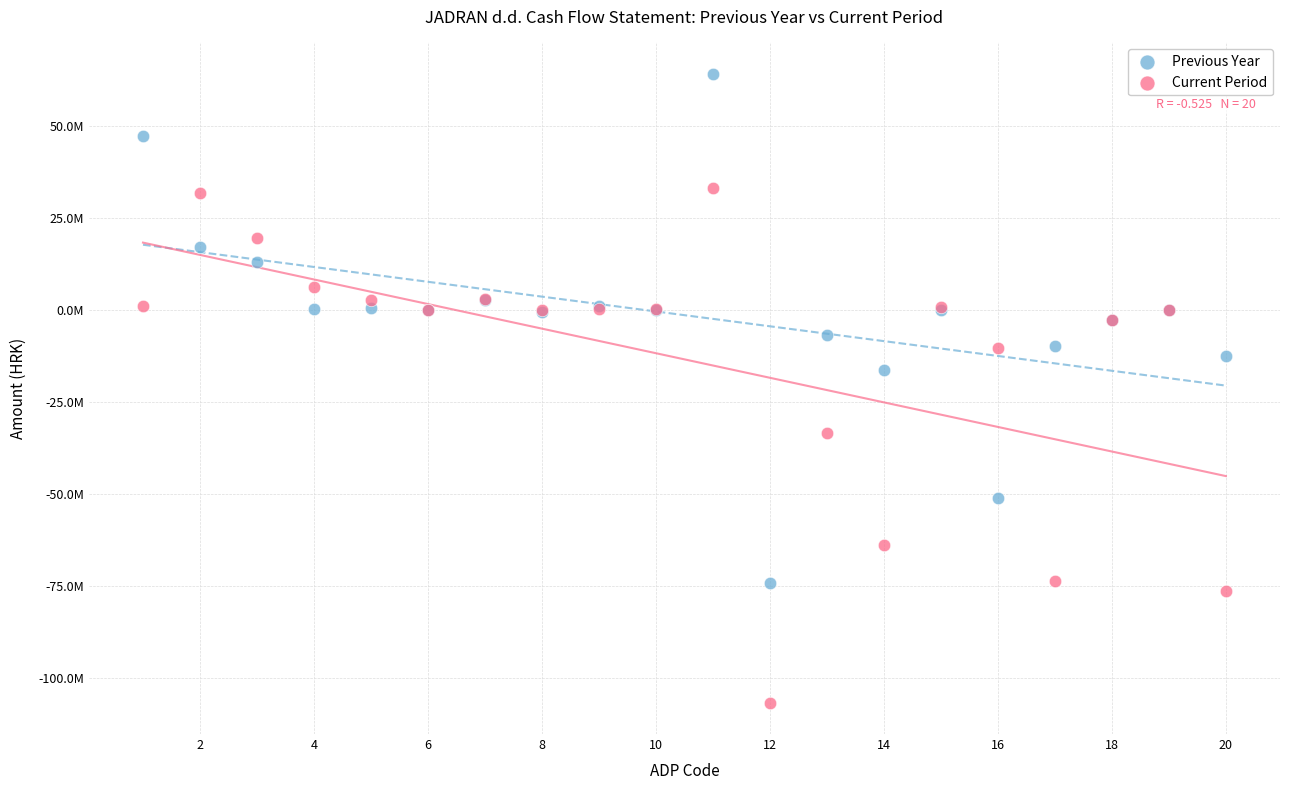

Which series reaches the maximum Y coordinate?

Previous Year